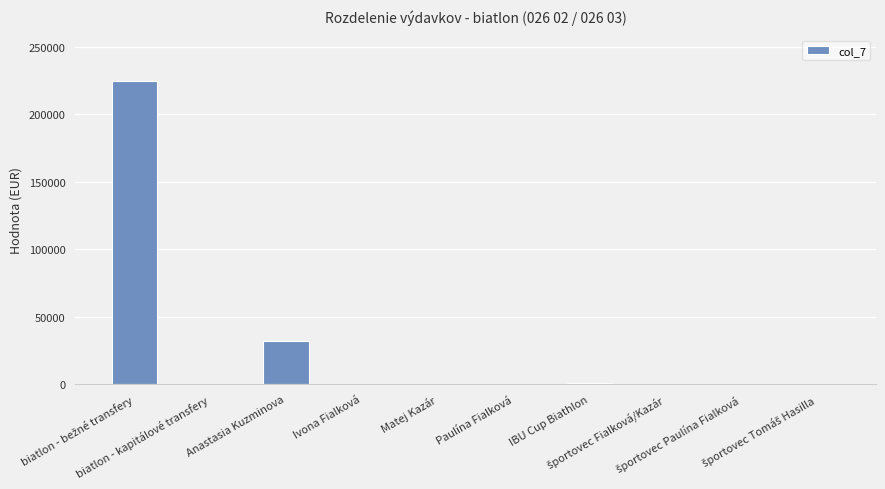

What is the maximum value shown in the chart?

224580.1